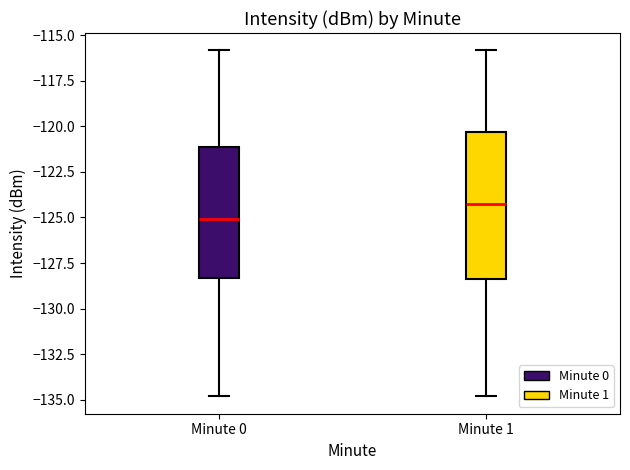

Where does the upper whisker of the box for Minute 0 end on the y-axis? The values are not printed on the chart, so give them approximately, as read against the axis.

-116.0